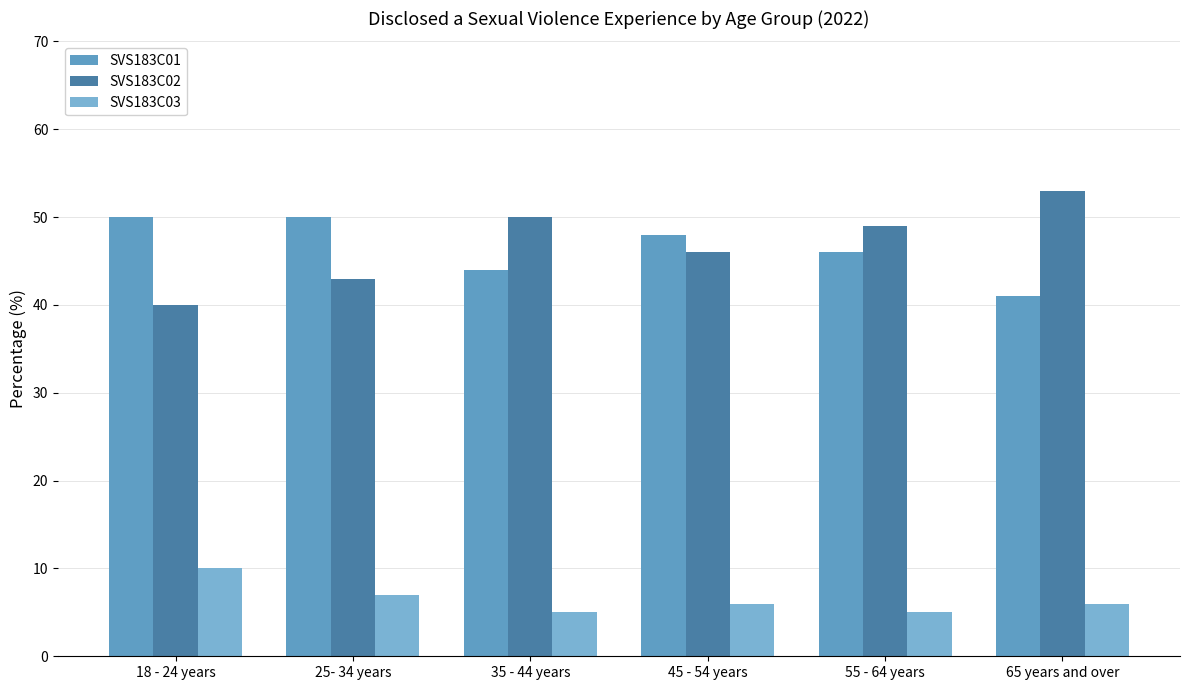

List the labels in order of SVS183C02 value, largest first.

65 years and over, 35 - 44 years, 55 - 64 years, 45 - 54 years, 25- 34 years, 18 - 24 years